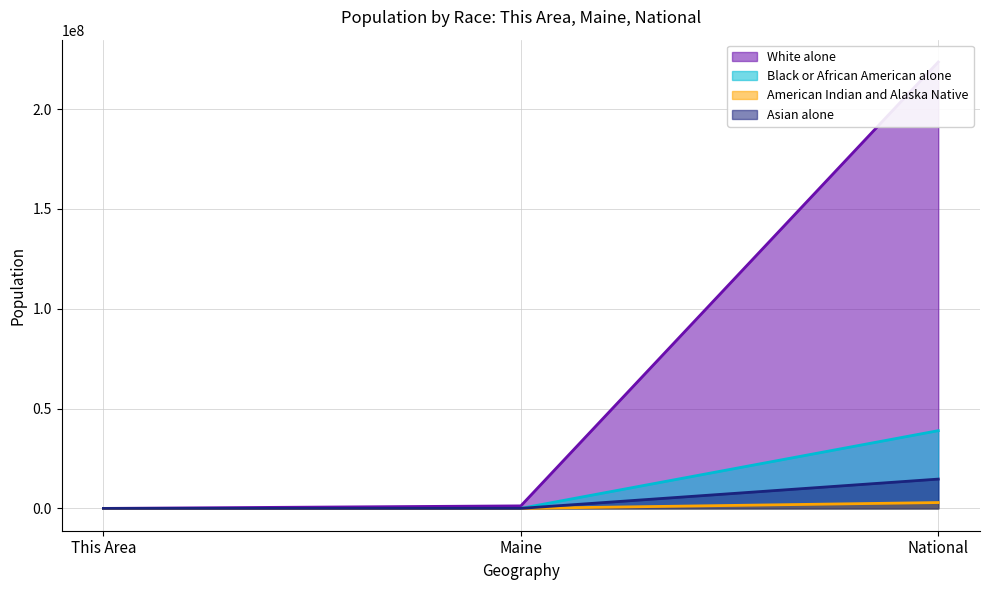

Reading left to right, extract all data points from this chart.

White alone: 1001	1264971	223553265
Black or African American alone: 16	15707	38929319
American Indian and Alaska Native: 588	8568	2932248
Asian alone: 3	13571	14674252